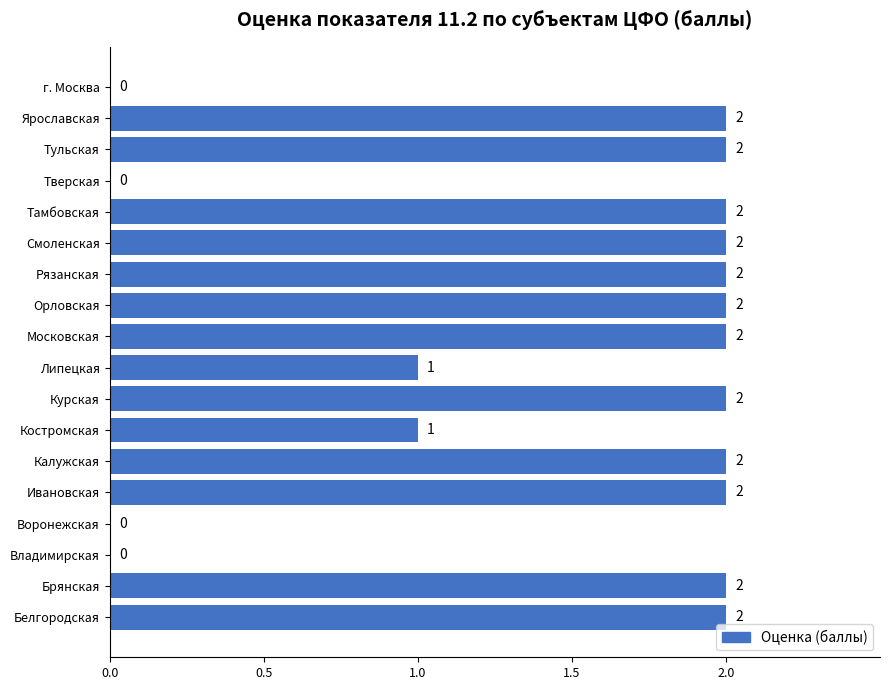

The chart shows a value of -1 at Тверская. True or false?

False